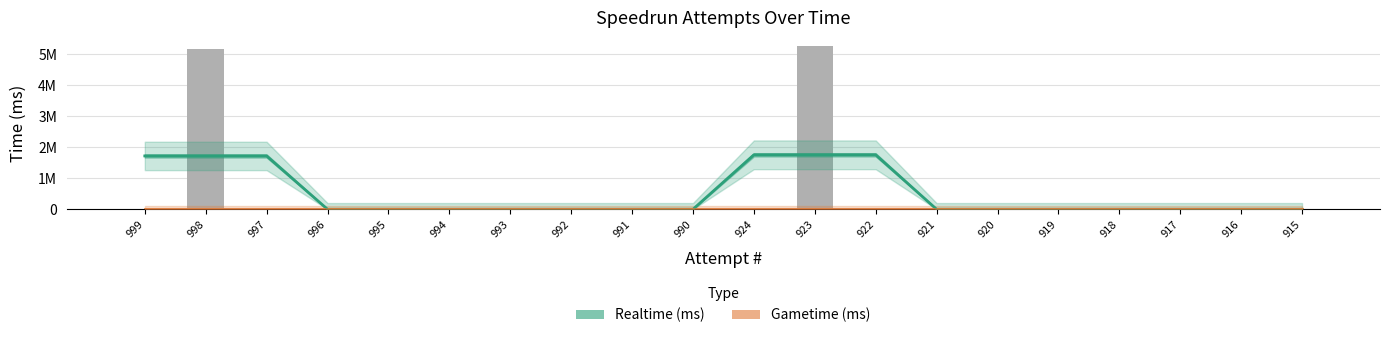

At which category is the sum across all series the highest?

924